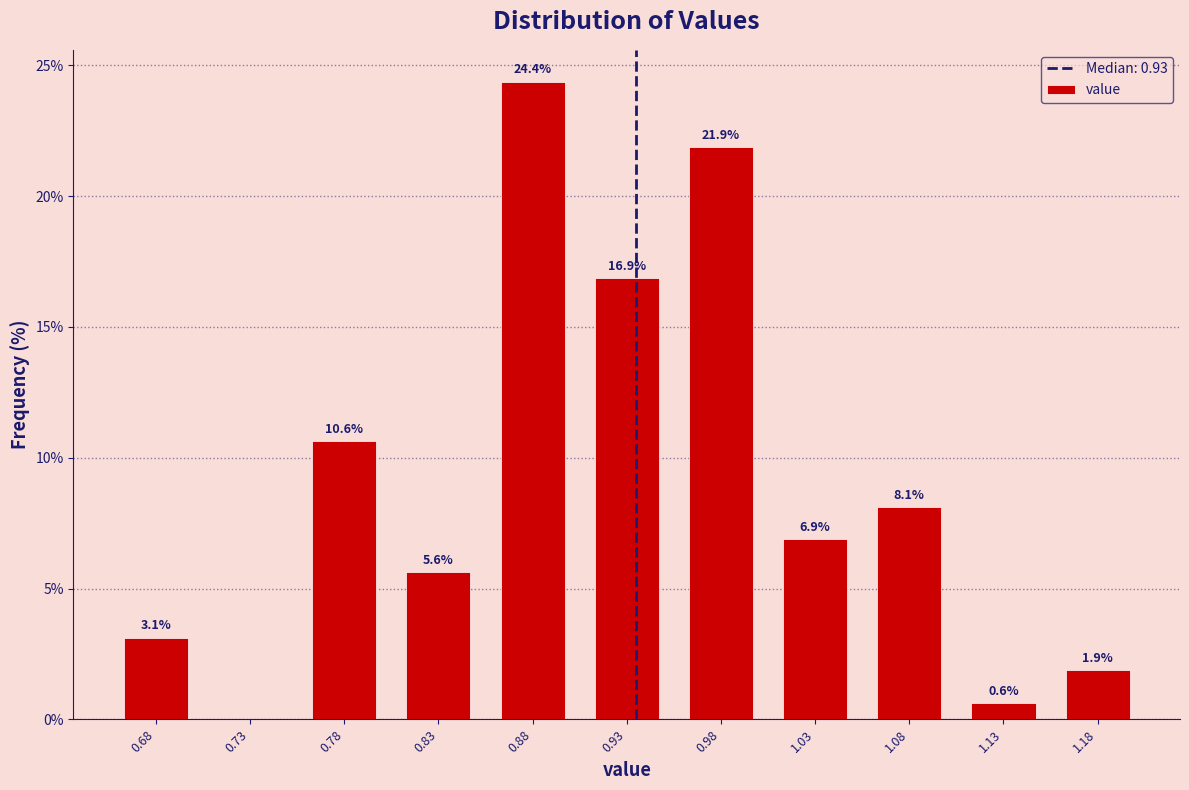

Which range on the x-axis has the tallest bar?

0.85 to 0.90